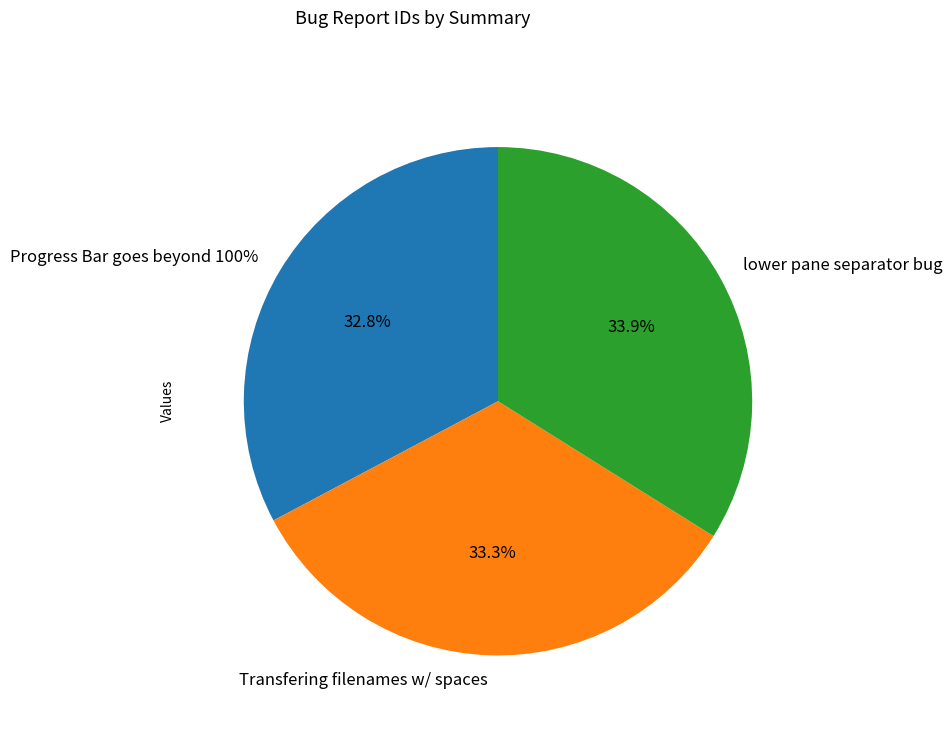

How many segments does this pie chart have?

3